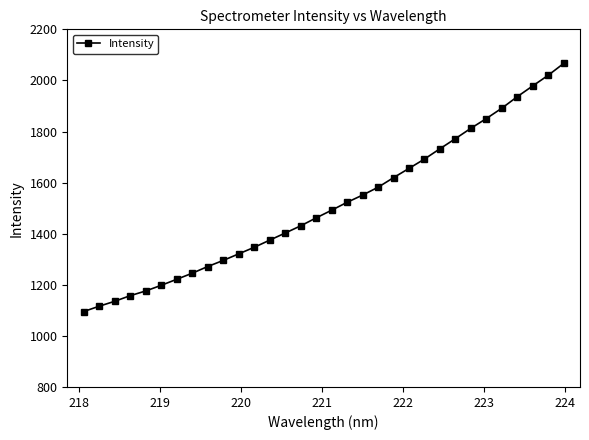

What is the value of the 11th point from the left?

1320.9